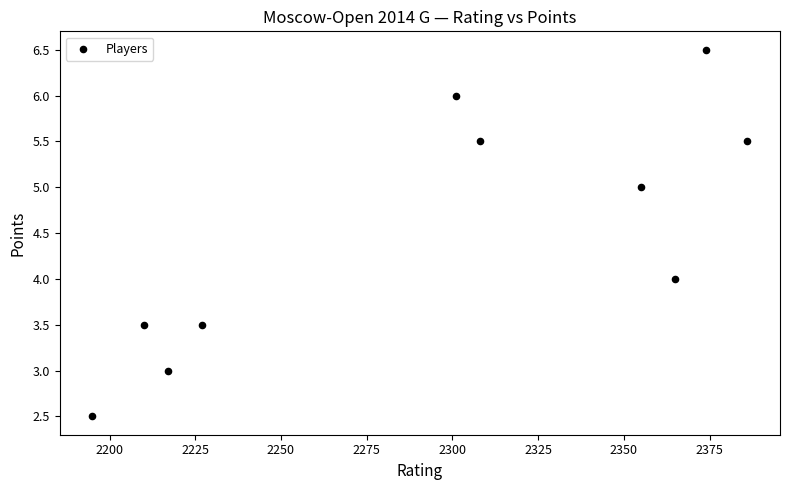

What is the average Y value?

4.5